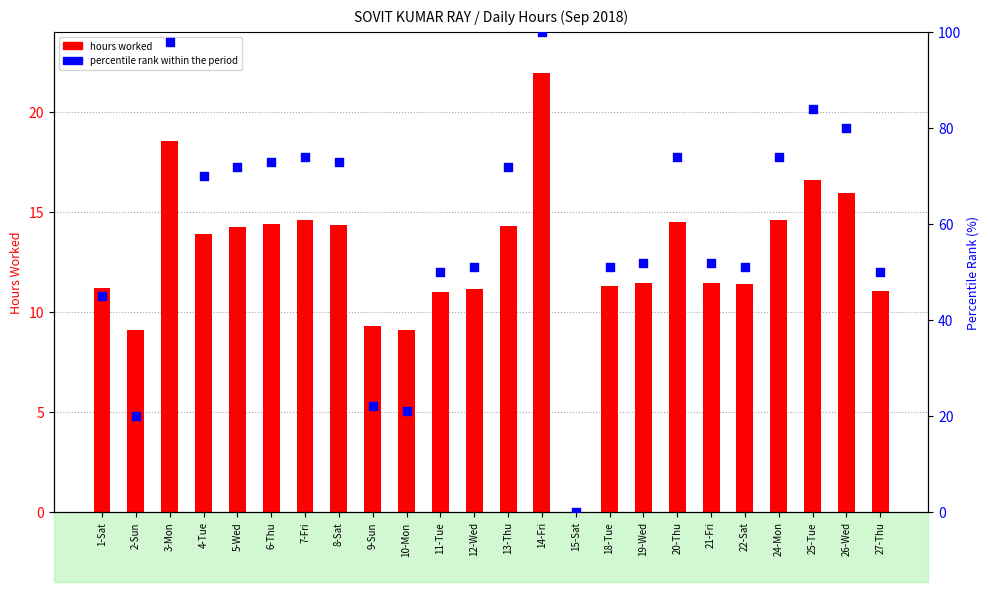

What is the total value across all series at 27-Thu?

61.1